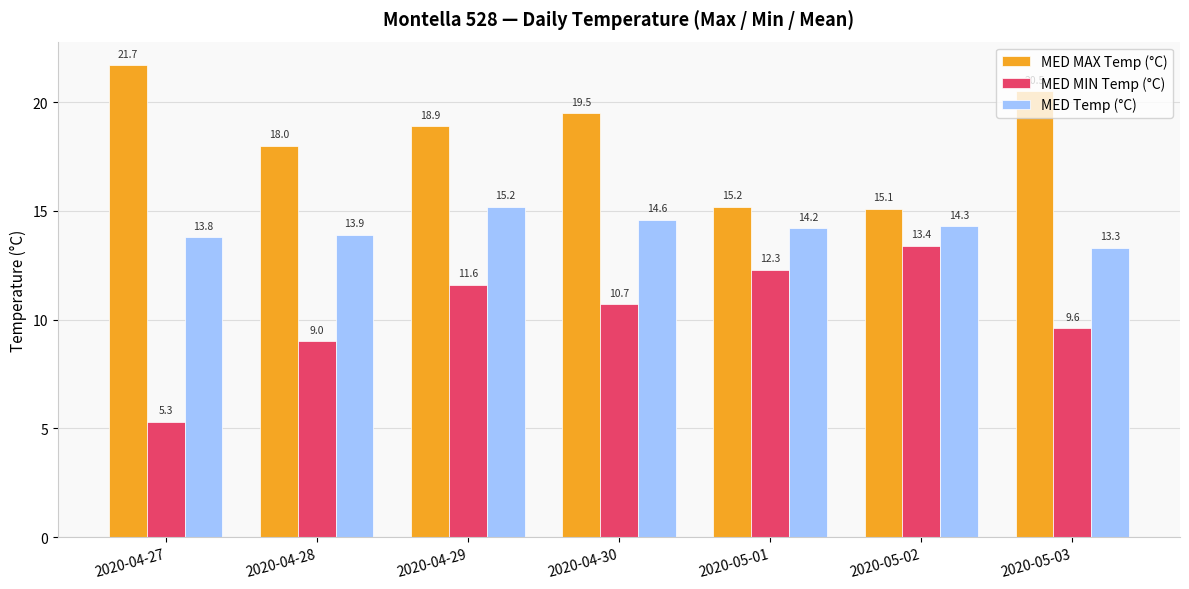

What value does the MED MAX Temp (°C) series have at 2020-05-01?

15.2